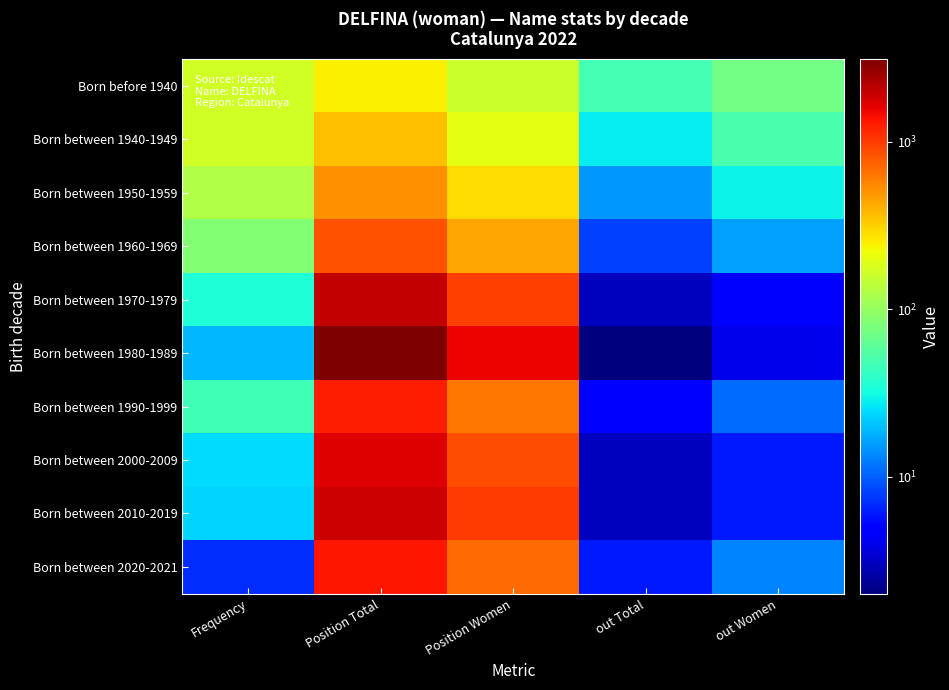

Which series has the largest range (max minus min)?

Born between 1980-1989